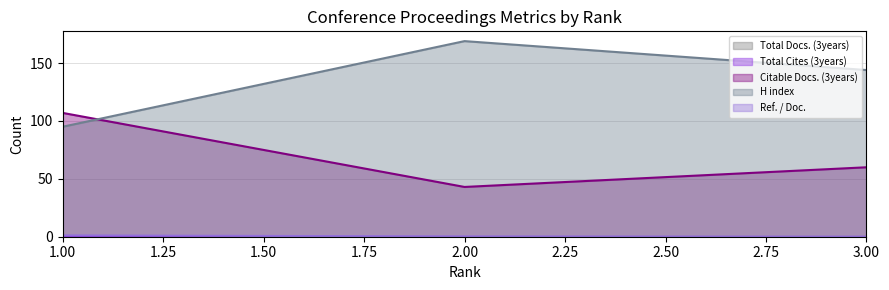

The Citable Docs. (3years) series shows 26.9 at 2.00. True or false?

False